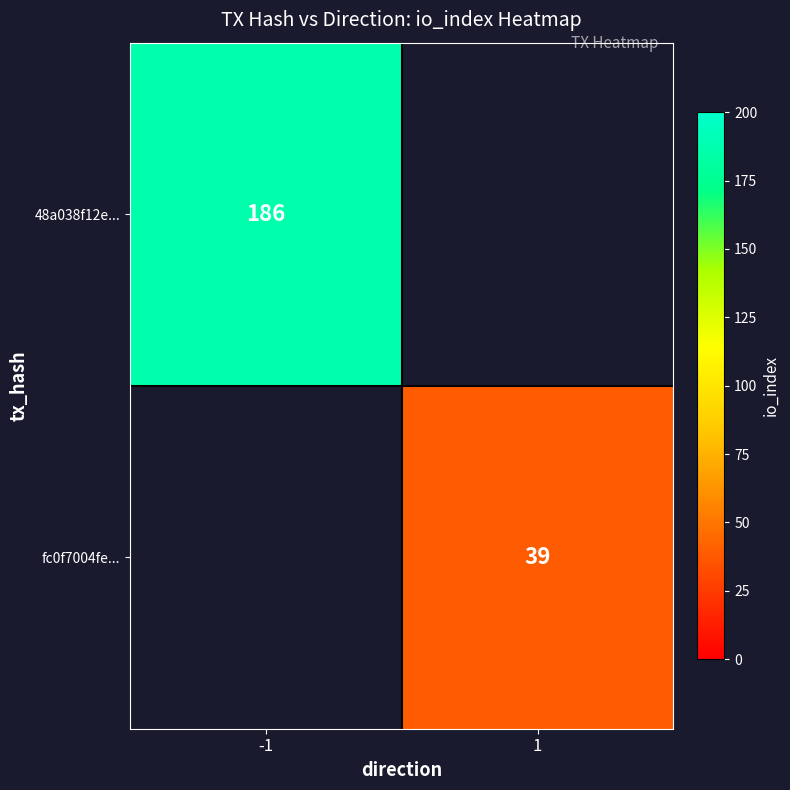

Is the value of fc0f7004fe... at 1 greater than the value of 48a038f12e... at -1?

No